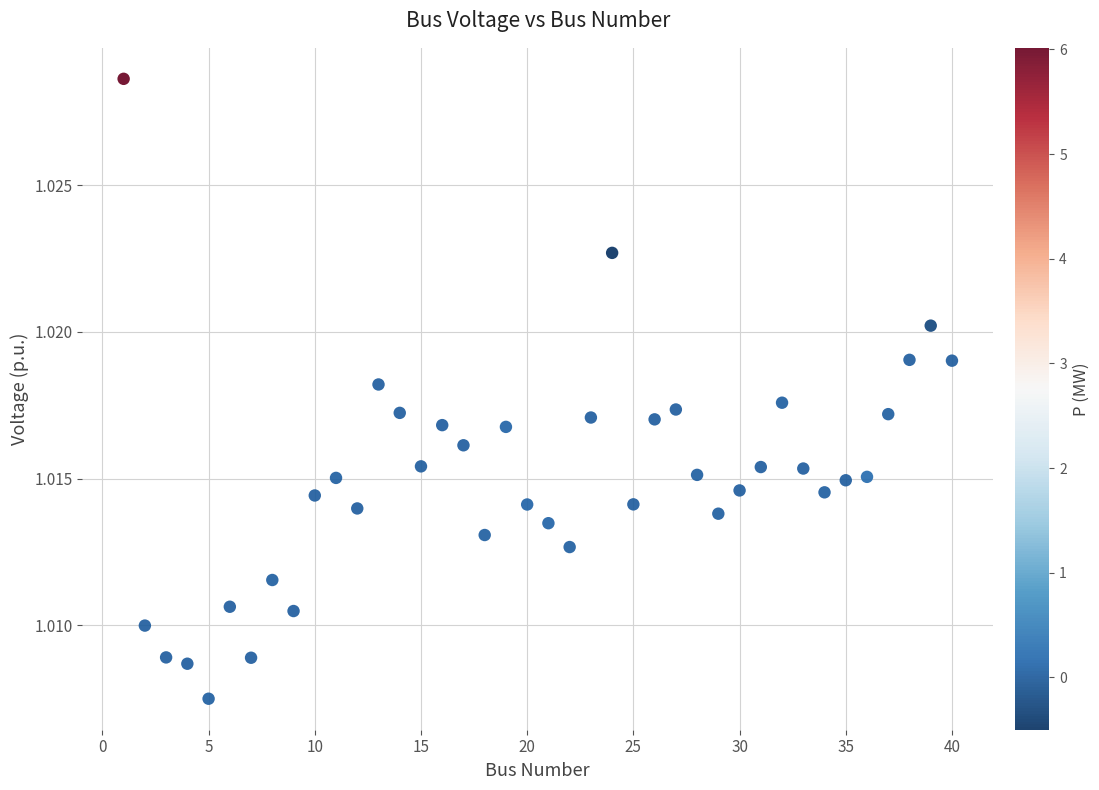

What is the range of X values (max minus min)?

39.0